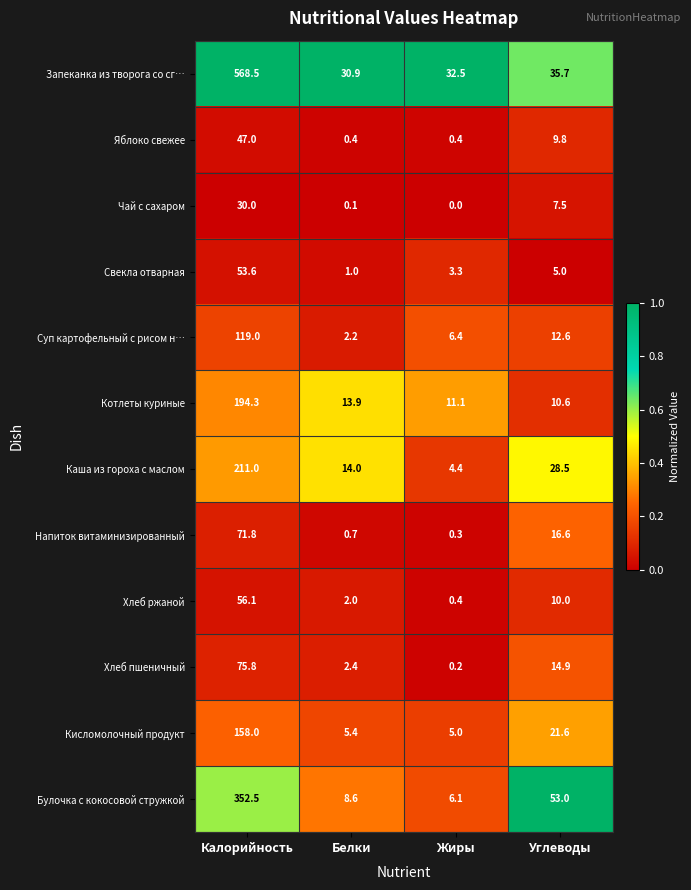

Count the number of data series in this chart.

12